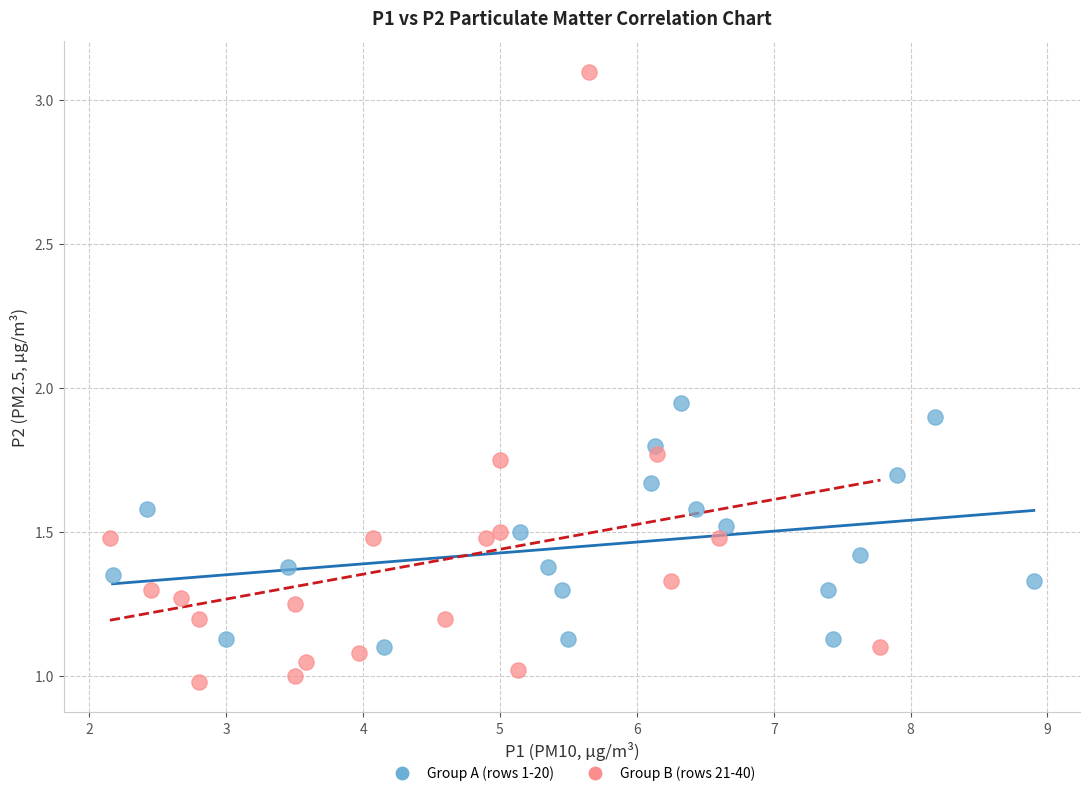

Which series has the largest Y range (max minus min)?

Group B (rows 21-40)